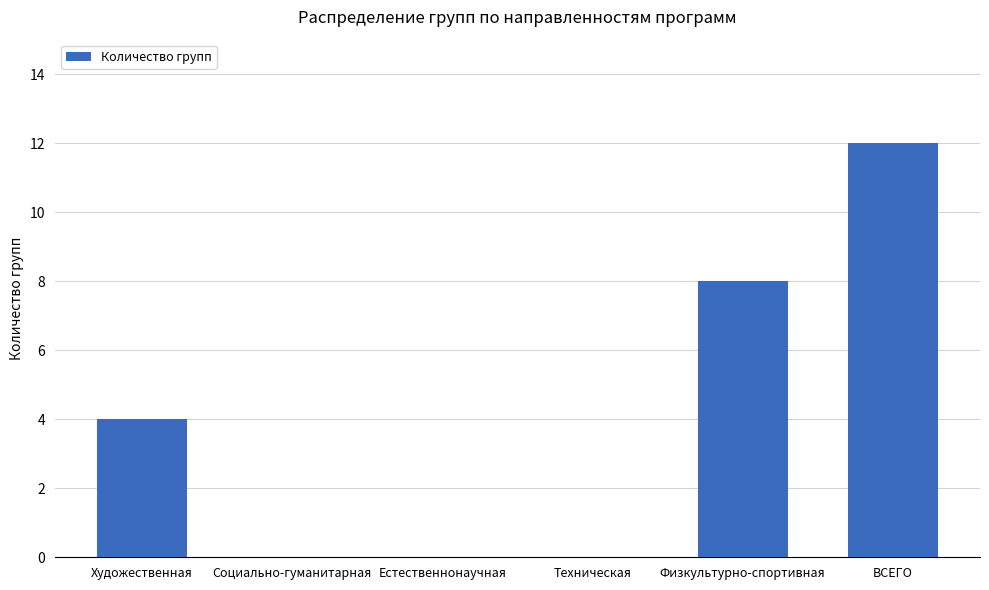

What is the change in value from Художественная to Техническая?

-4